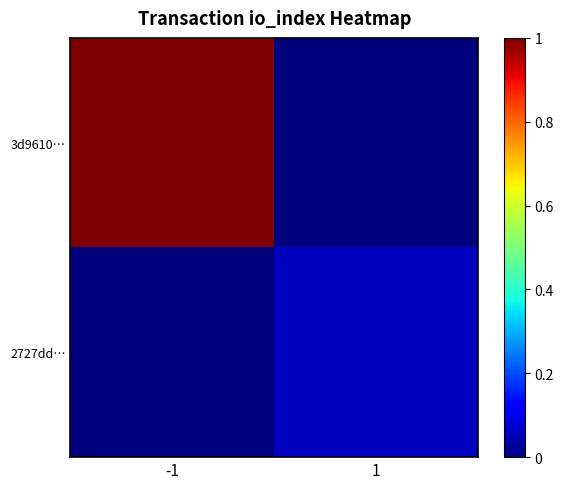

List the series in order of their peak value, highest first.

3d9610…, 2727dd…